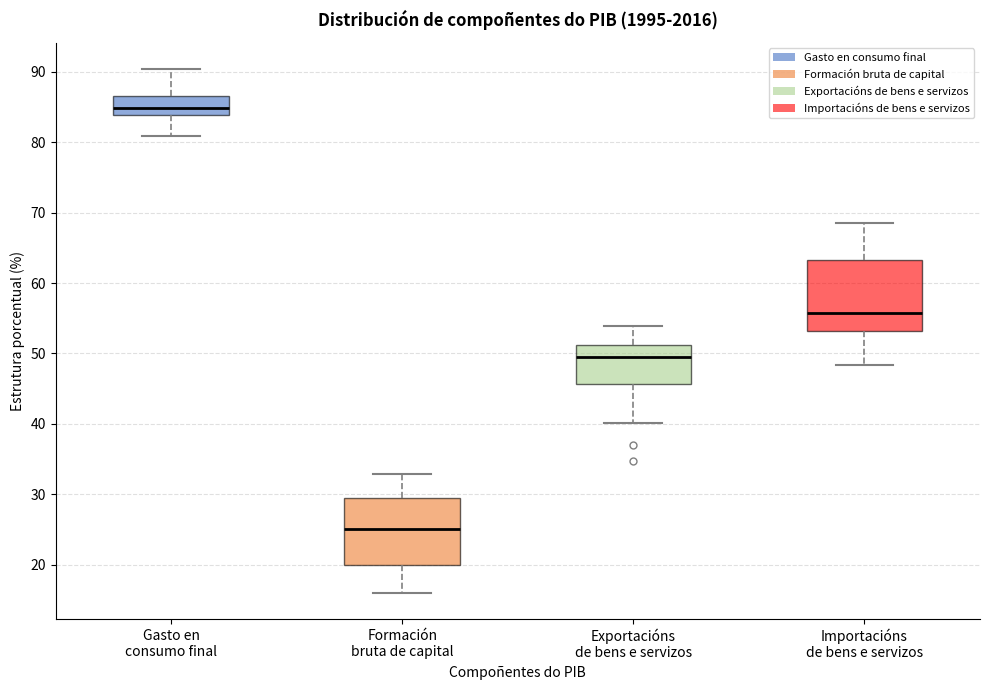

Reading left to right, read every box against the y-axis: the position of its median line, the range the box covers, and the ends of its whiskers. The values are not printed on the chart, so give them approximately, as read against the axis.

Gasto en consumo final: median 85, box 84 to 86, whiskers 81 to 90
Formación bruta de capital: median 25, box 20 to 29, whiskers 16 to 33
Exportacións de bens e servizos: median 49, box 46 to 51, whiskers 40 to 54
Importacións de bens e servizos: median 56, box 53 to 63, whiskers 48 to 69